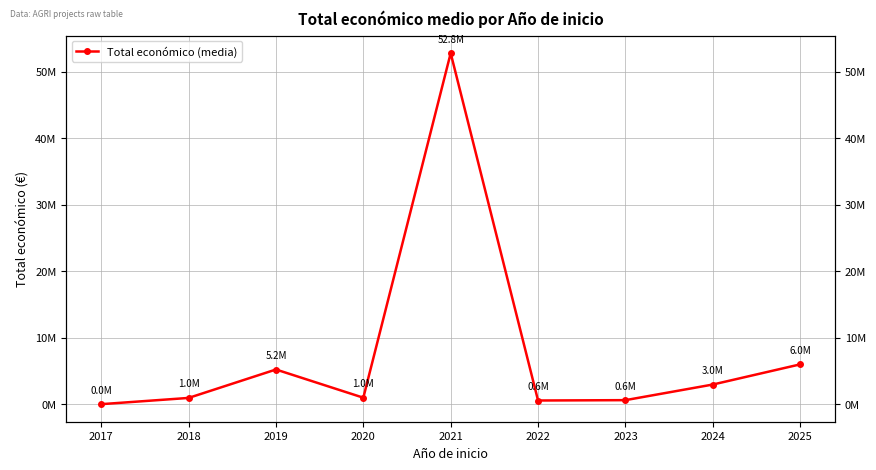

What is the sum of the values at 2021 and 2017?

52794379.0